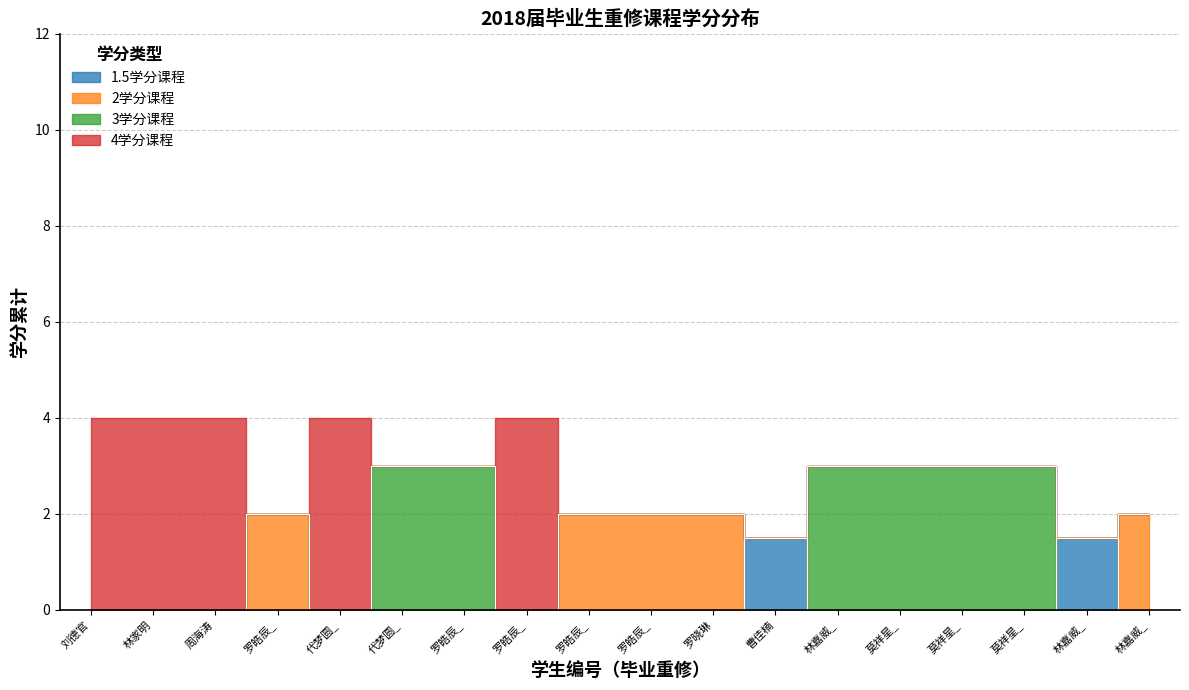

The 4学分课程 series shows 1 at 莫祥星. True or false?

False